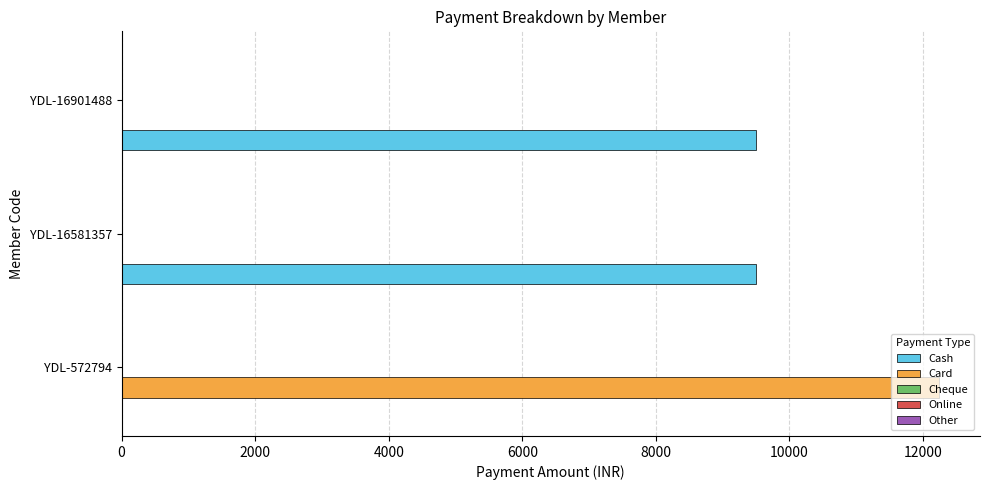

At which category is the sum across all series the highest?

YDL-572794